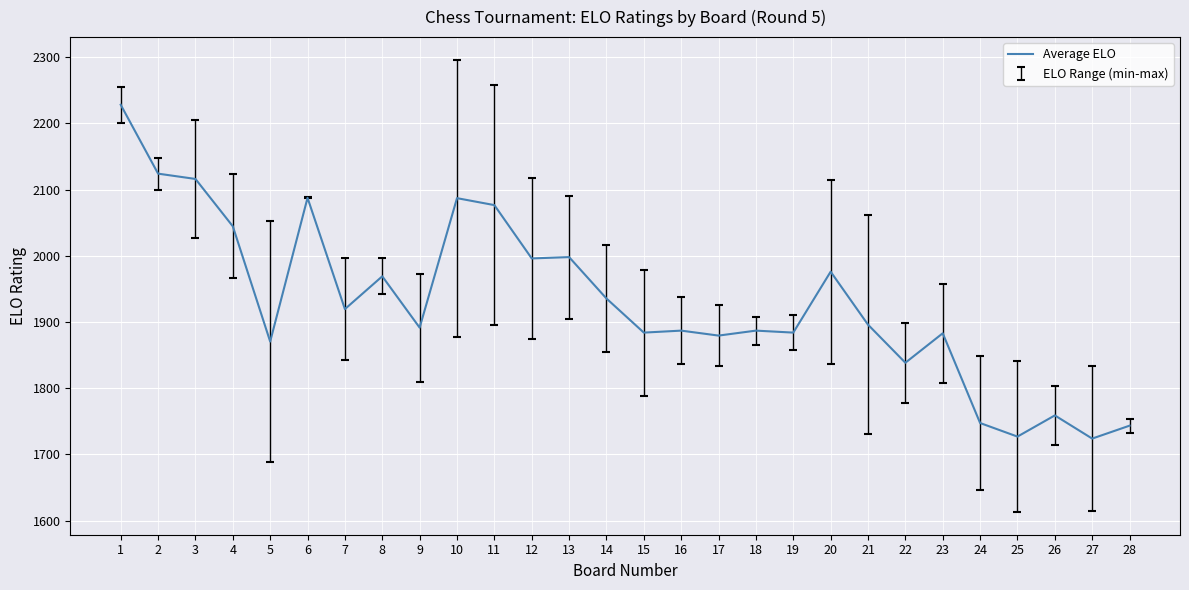

The value at 24 is 2834.1. True or false?

False